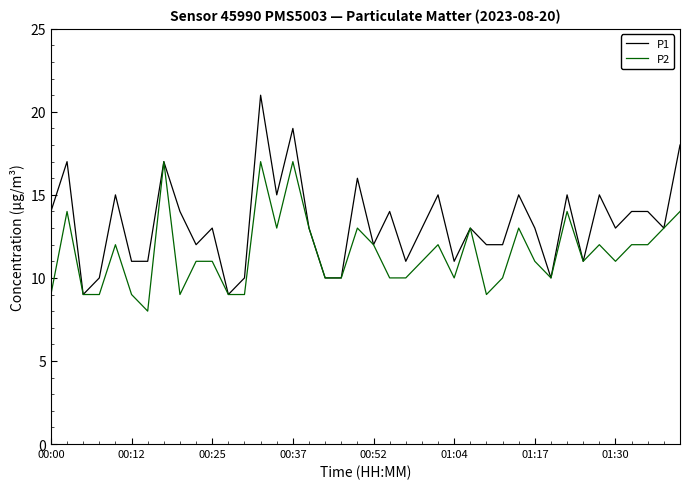

Which series has the largest range (max minus min)?

P1